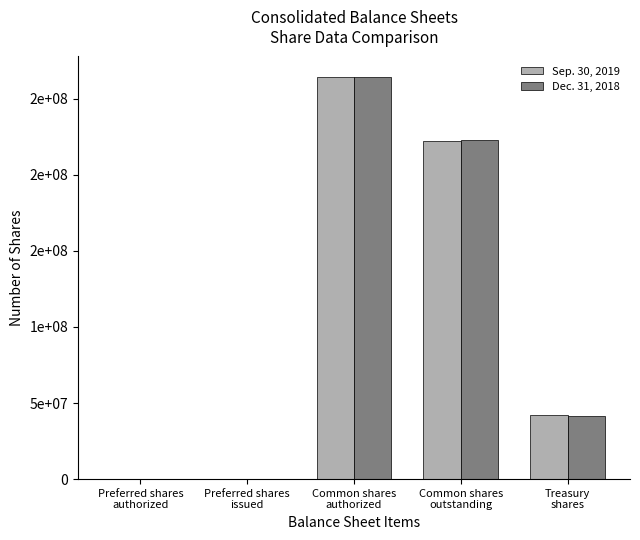

What are all the series names shown in the legend?

Sep. 30, 2019, Dec. 31, 2018